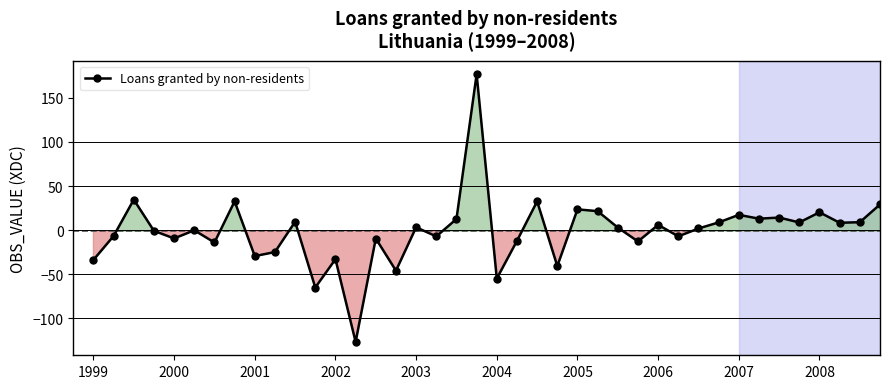

What is the average value?

-1.2